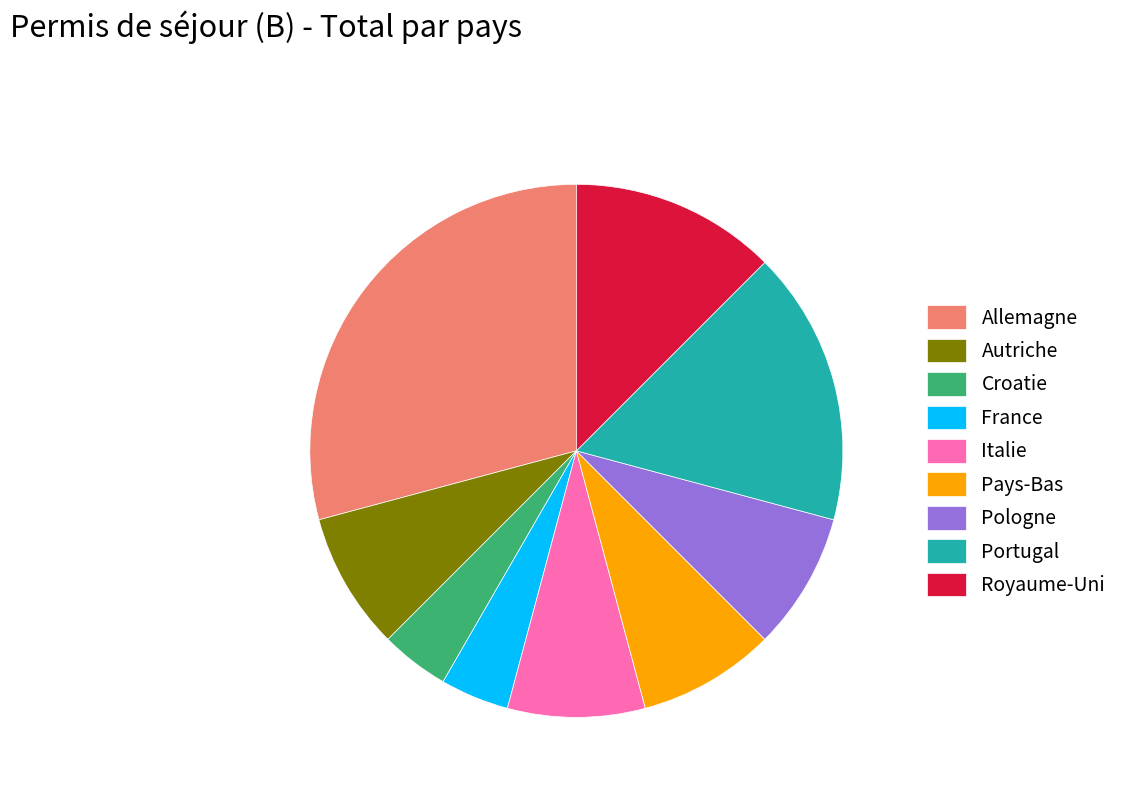

How many slices are in this pie chart?

9